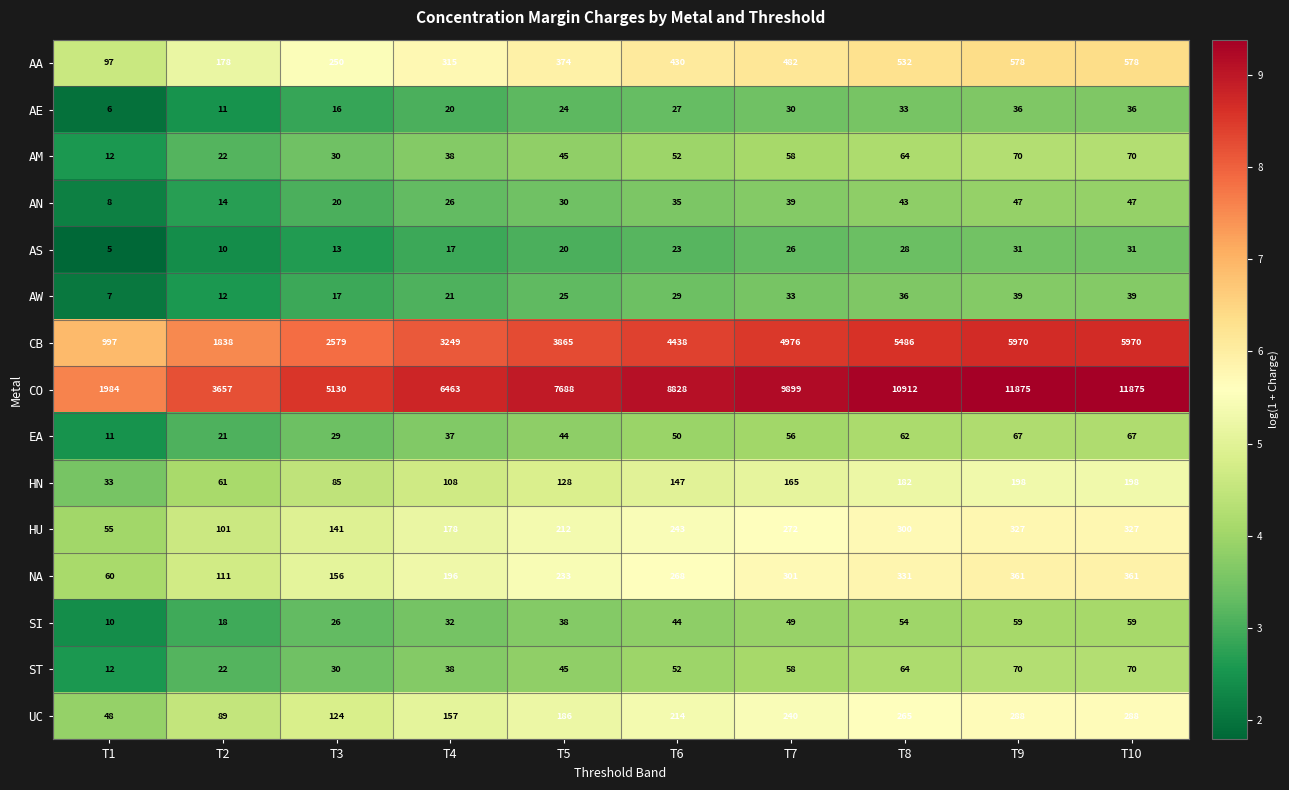

What is the difference between the maximum and minimum values in the UC series?

240